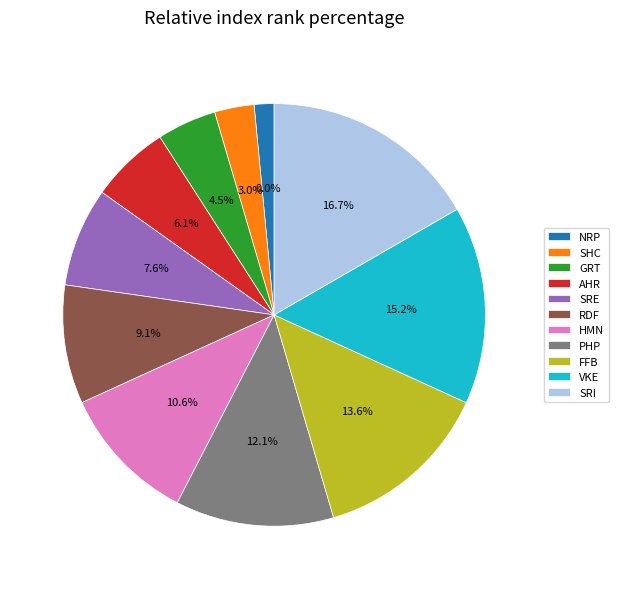

To the nearest percent, what portion does NRP represent?

2%